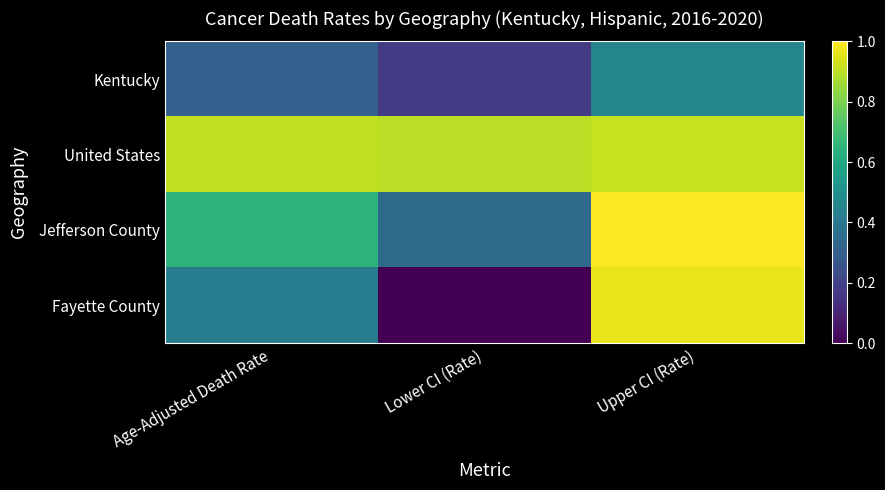

Reading left to right, what are all the values shown in this chart?

Kentucky: Age-Adjusted Death Rate=0.3	Lower CI (Rate)=0.2	Upper CI (Rate)=0.5
United States: Age-Adjusted Death Rate=0.9	Lower CI (Rate)=0.9	Upper CI (Rate)=0.9
Jefferson County: Age-Adjusted Death Rate=0.6	Lower CI (Rate)=0.3	Upper CI (Rate)=1.0
Fayette County: Age-Adjusted Death Rate=0.4	Lower CI (Rate)=0.0	Upper CI (Rate)=1.0